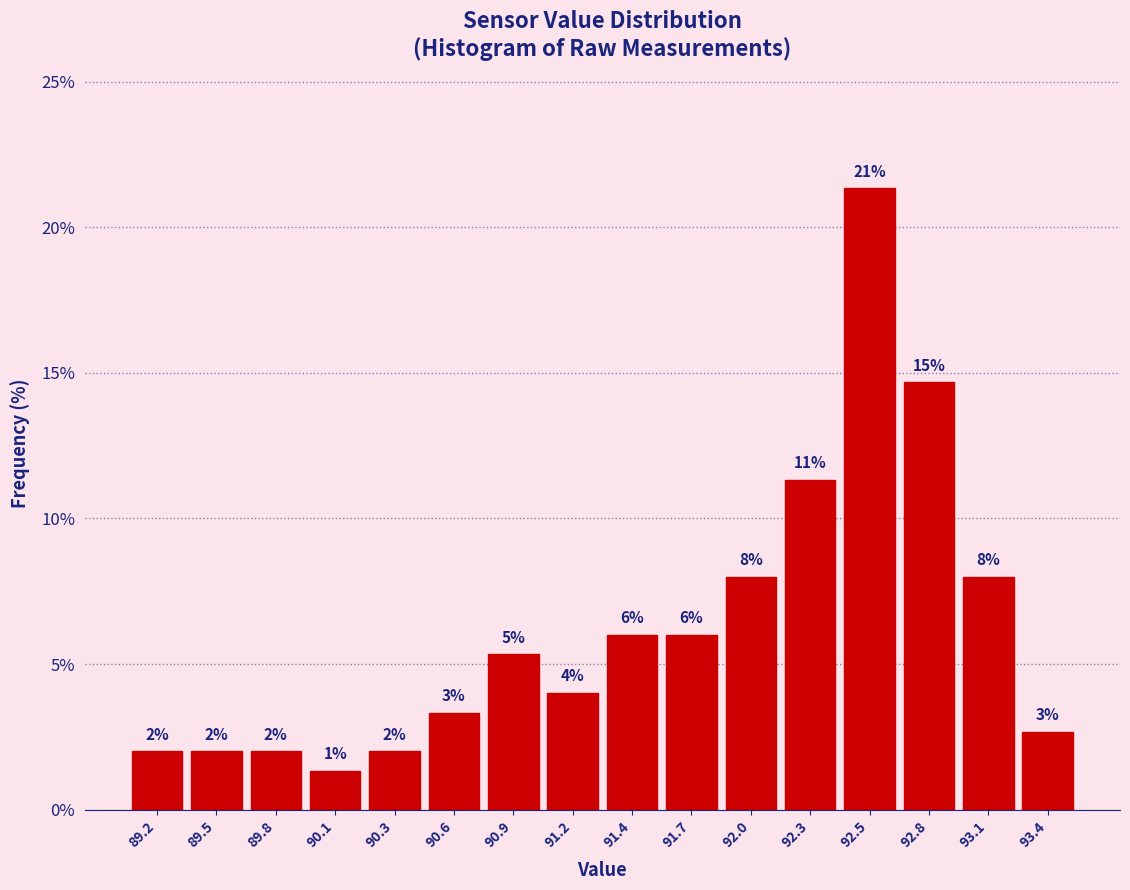

Over which range of the x-axis is the bar tallest?

92.400 to 92.675